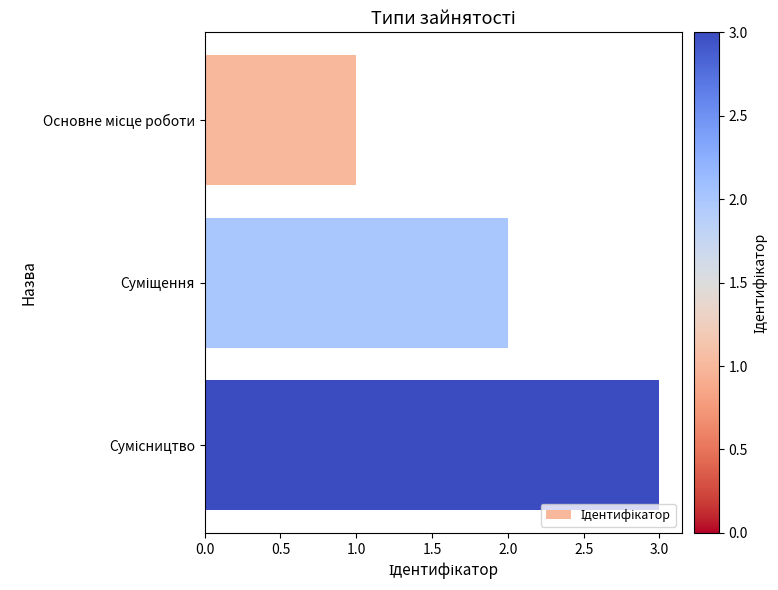

What is the maximum value shown in the chart?

3